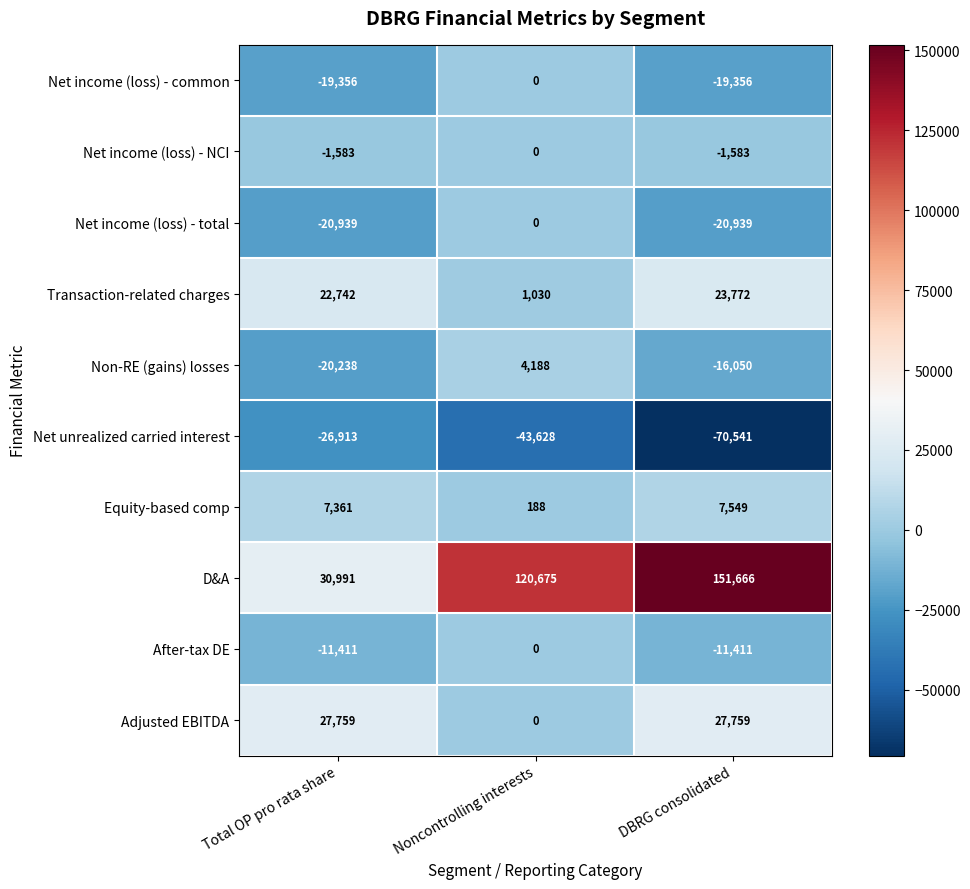

At which label is Net income (loss) - total closest to -10469?

Noncontrolling interests